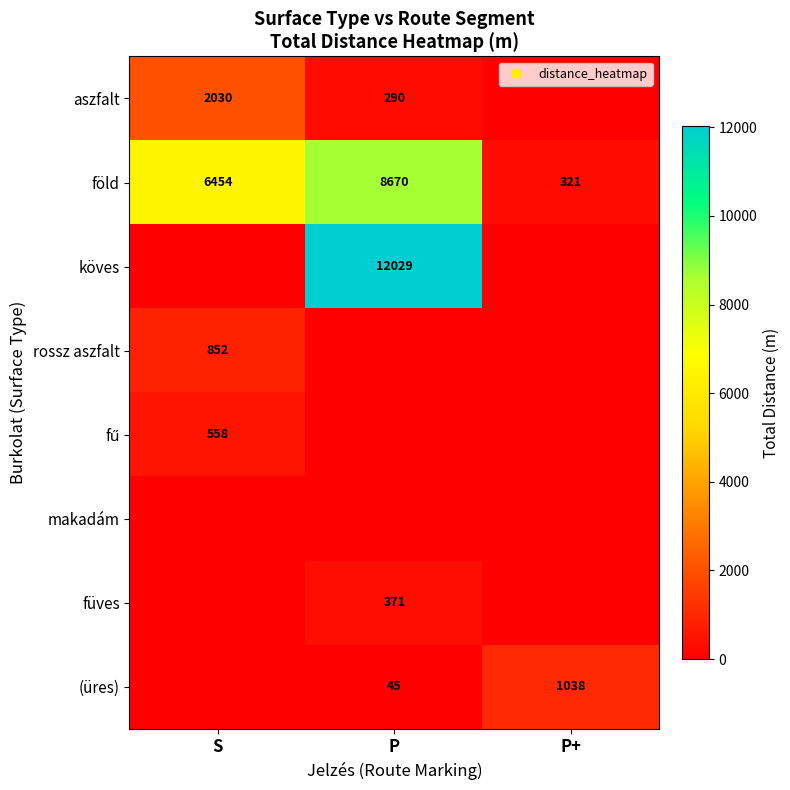

At which label does köves reach its minimum?

S